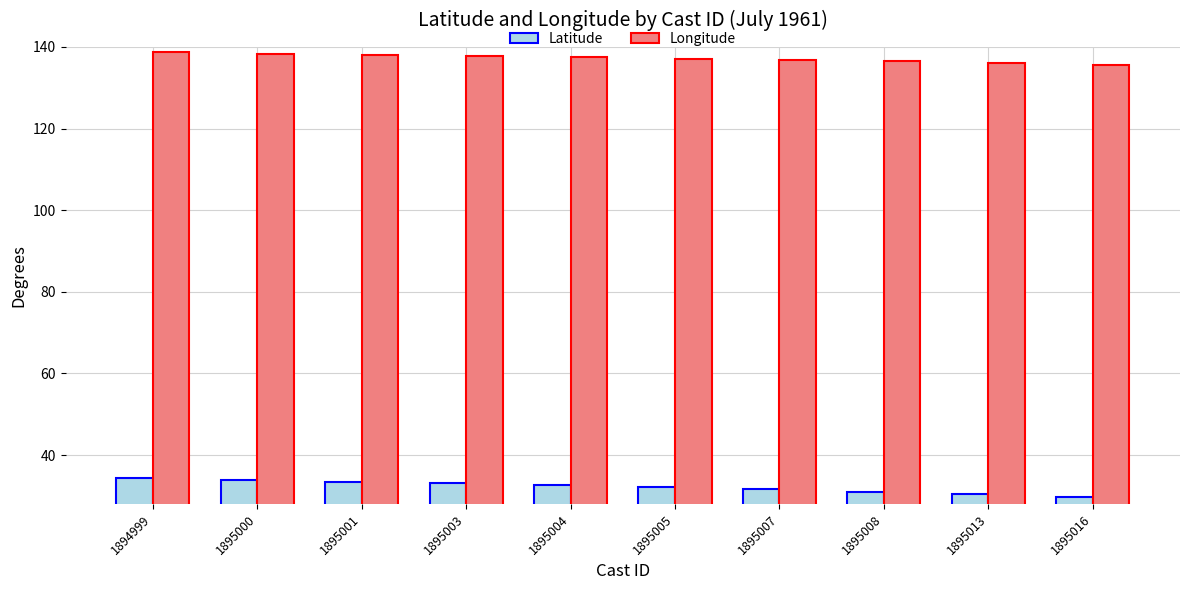

What is the value of the Latitude bar at the 5th from the left?

32.6